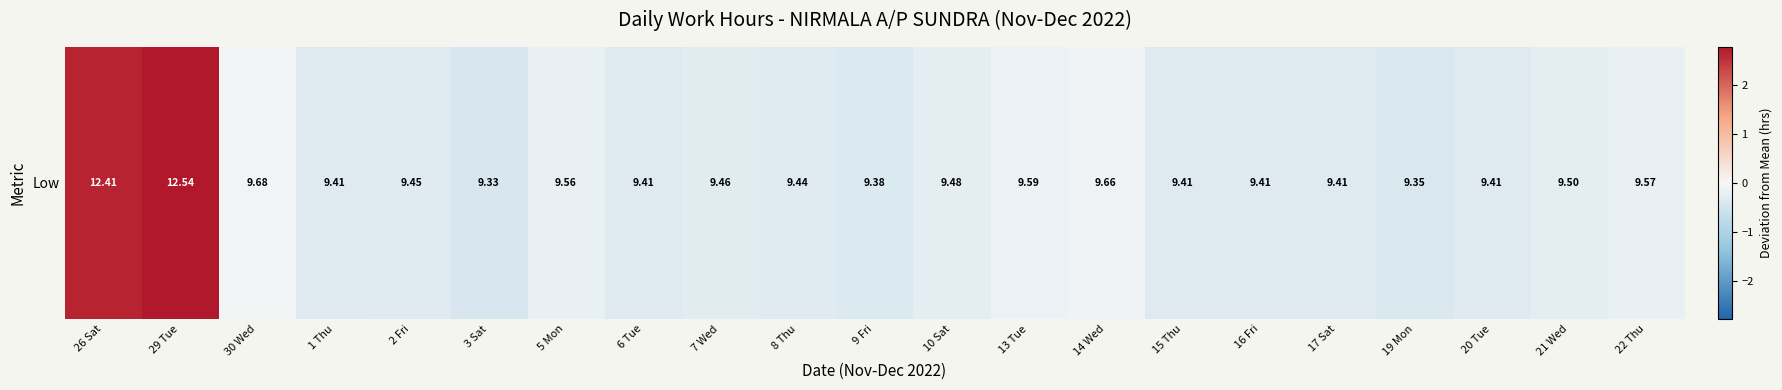

What is the difference between the values at 13 Tue and 30 Wed?

0.1